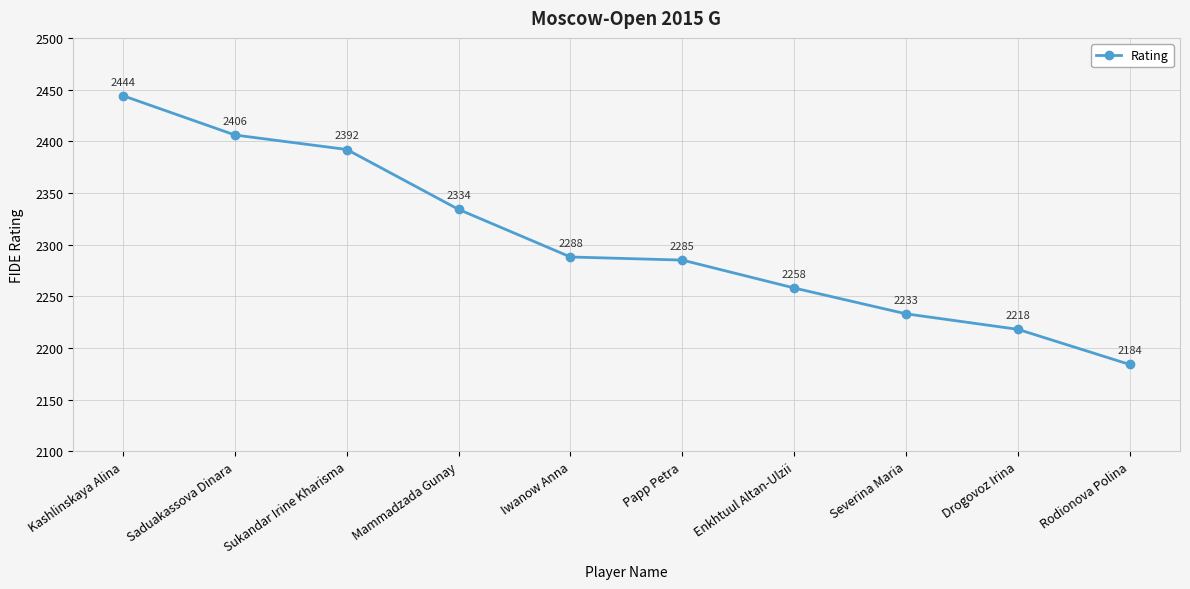

Reading left to right, extract all data points from this chart.

2444	2406	2392	2334	2288	2285	2258	2233	2218	2184